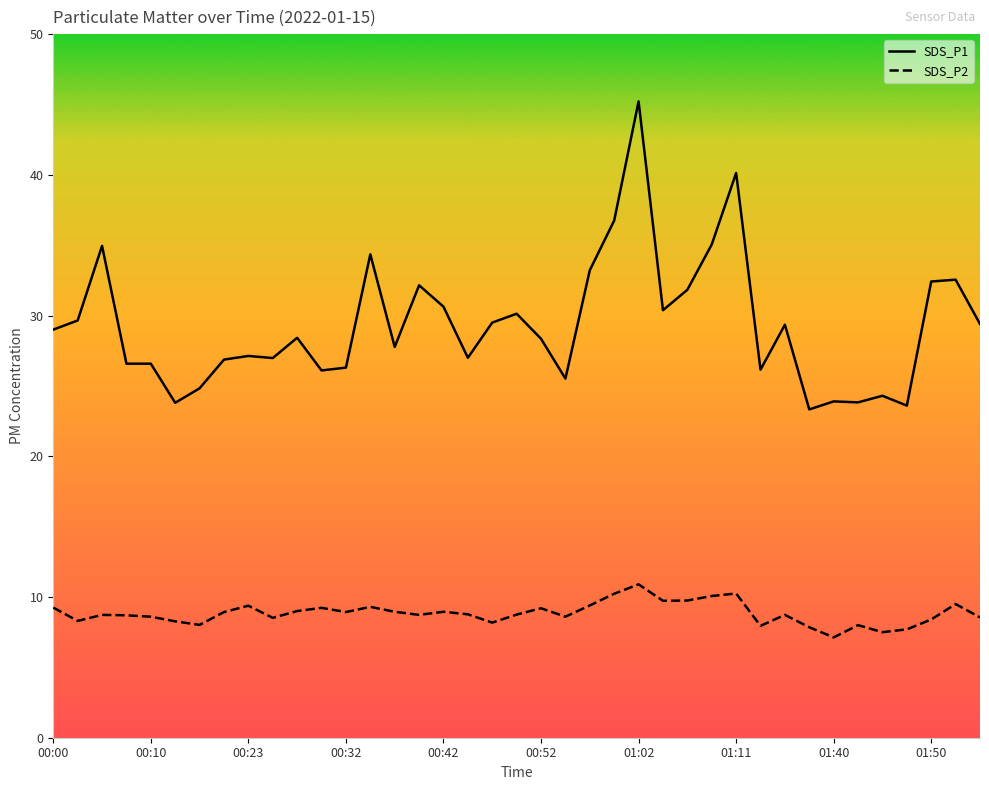

Which category has the lowest value in the SDS_P2 series?

01:40